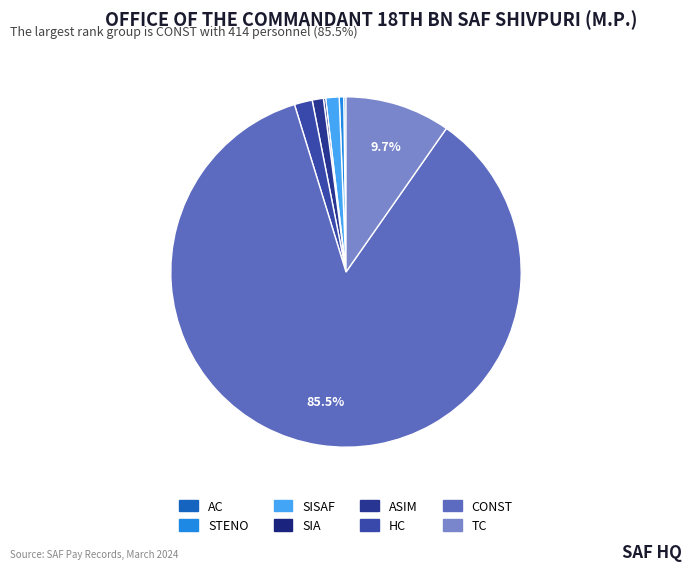

The AC slice represents 0% of the pie. True or false?

True